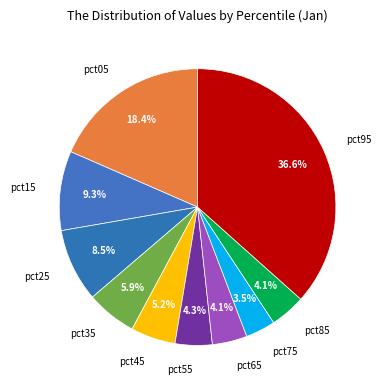

What is the smallest slice in the pie chart?

pct75